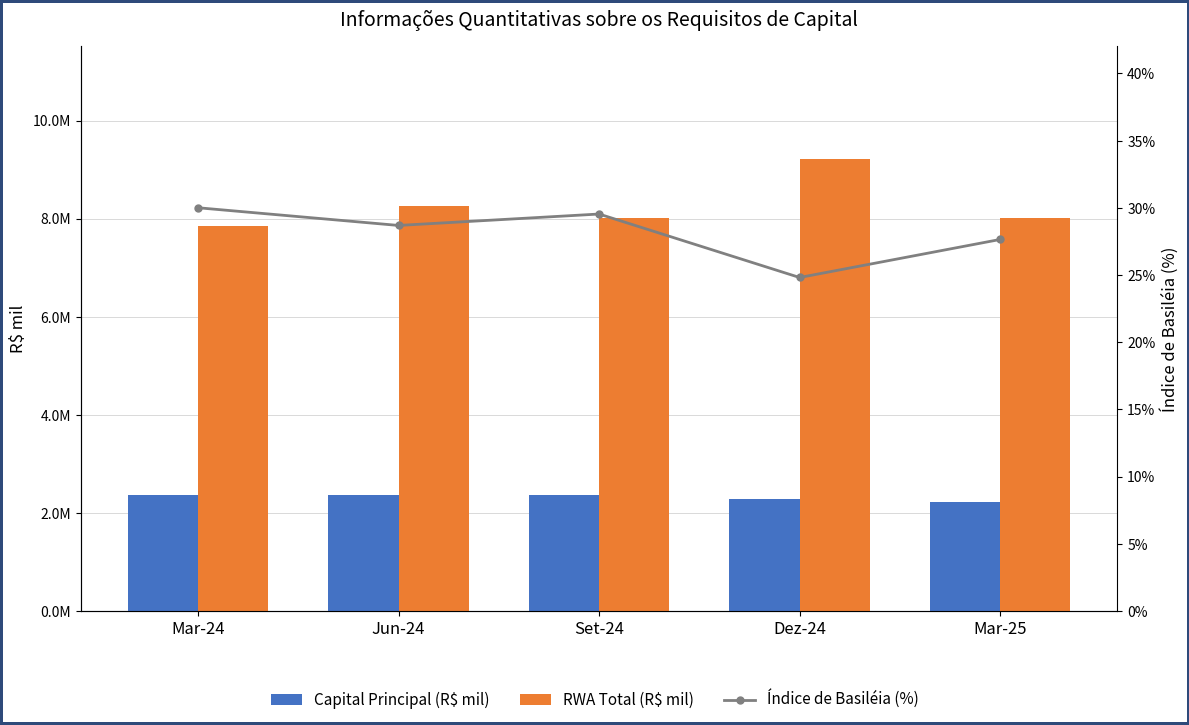

How many values in the RWA Total (R$ mil) series are below 8022614?

2